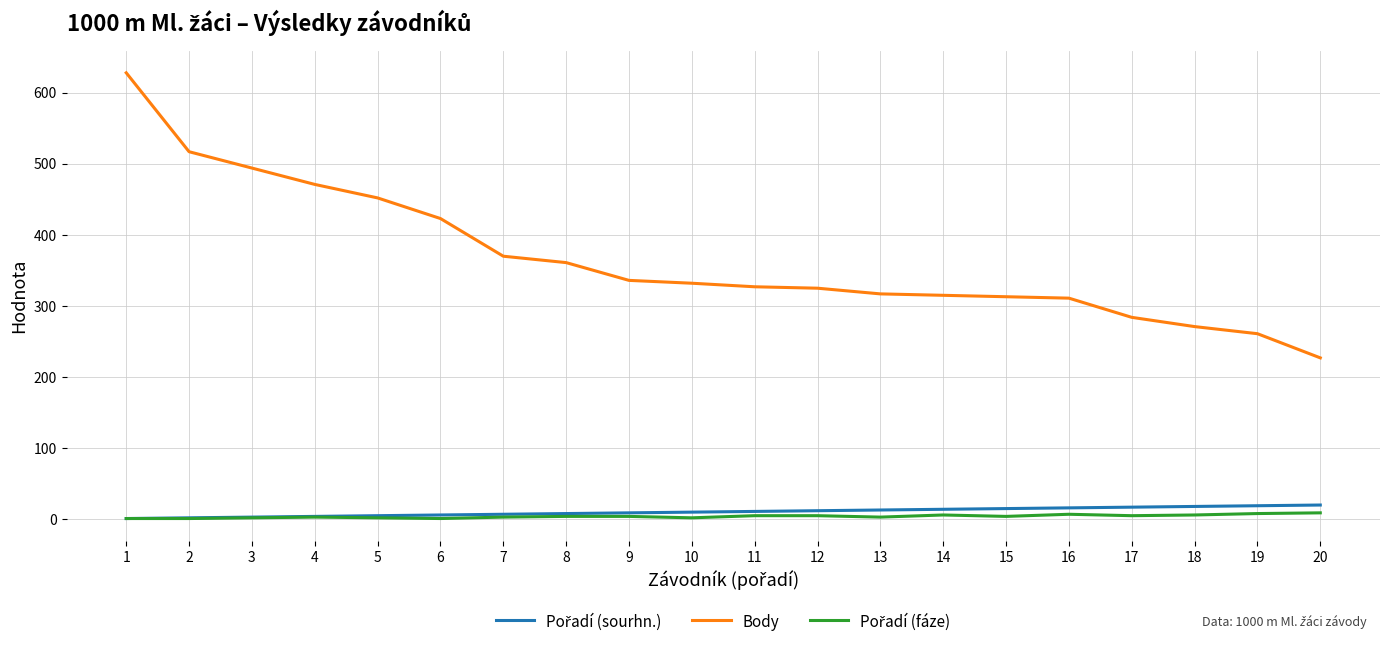

Which label corresponds to the largest value in the chart?

1